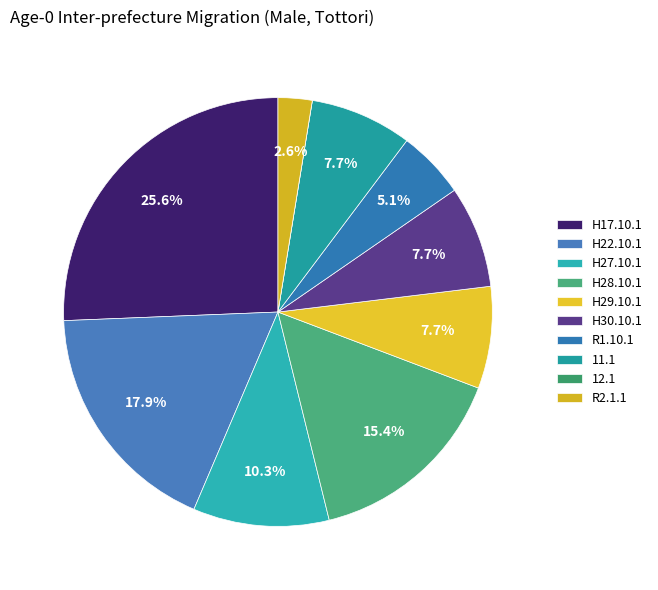

Is there a majority slice in this chart?

No